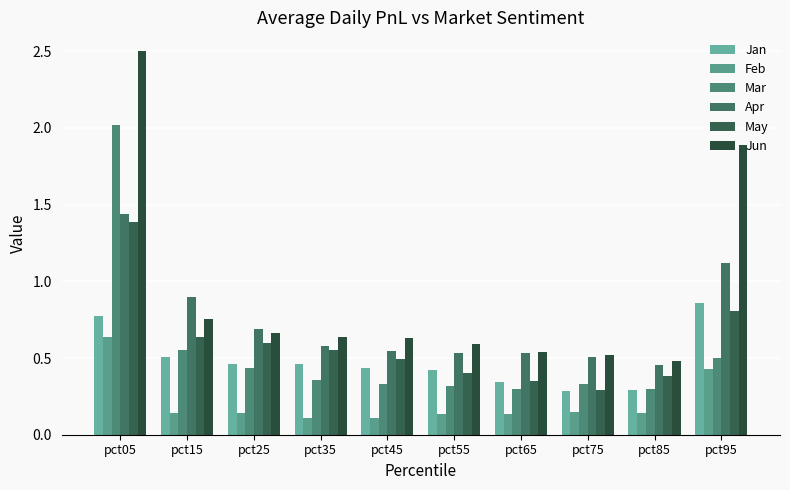

The value of Apr at pct25 is 0.4. True or false?

False